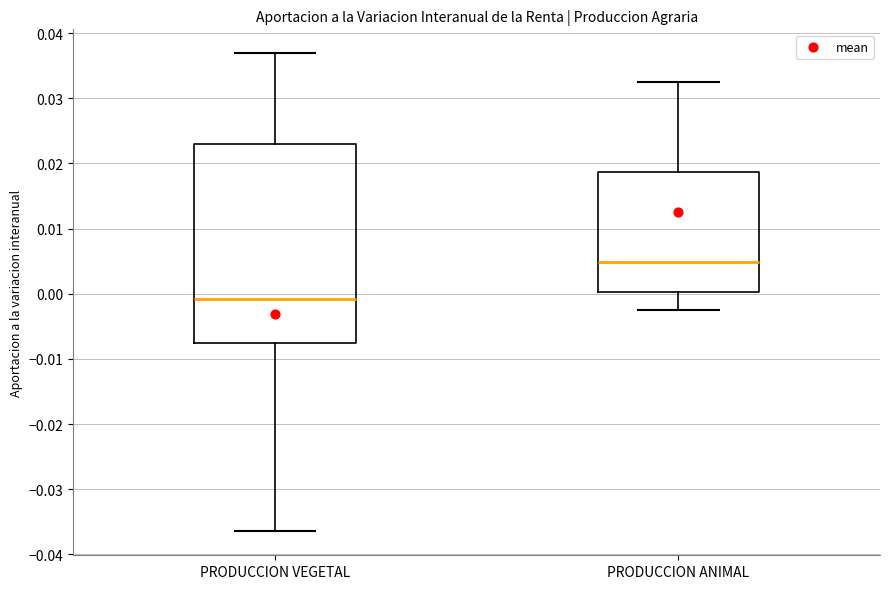

Which box has the lowest median line?

PRODUCCION VEGETAL